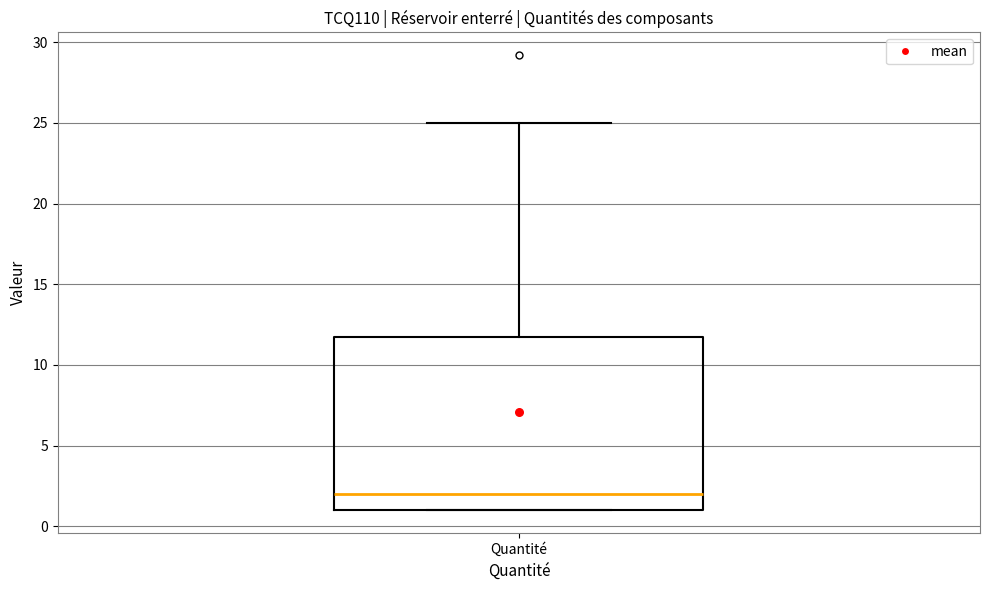

Read this box plot against the y-axis: the position of the median line, the range covered by the box, and the ends of both whiskers. The values are not printed on the chart, so give them approximately, as read against the axis.

median 2, box 1 to 12, whiskers 1 to 25